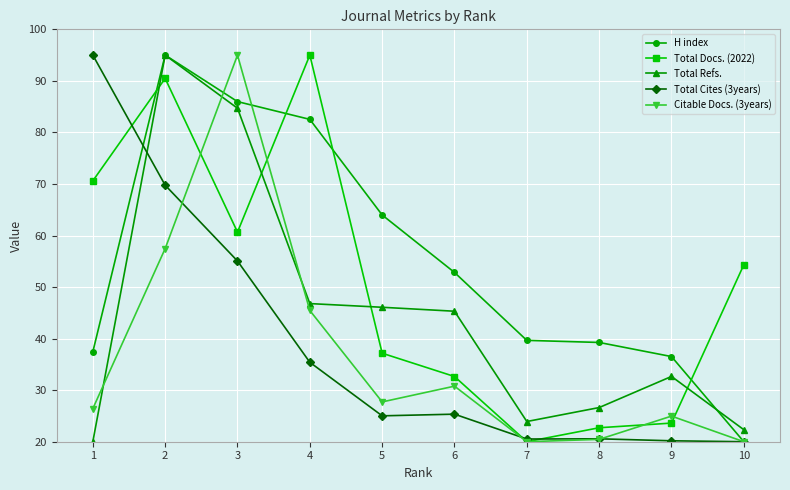

After their last crossing, which series has the higher values: Total Refs. or Total Docs. (2022)?

Total Docs. (2022)